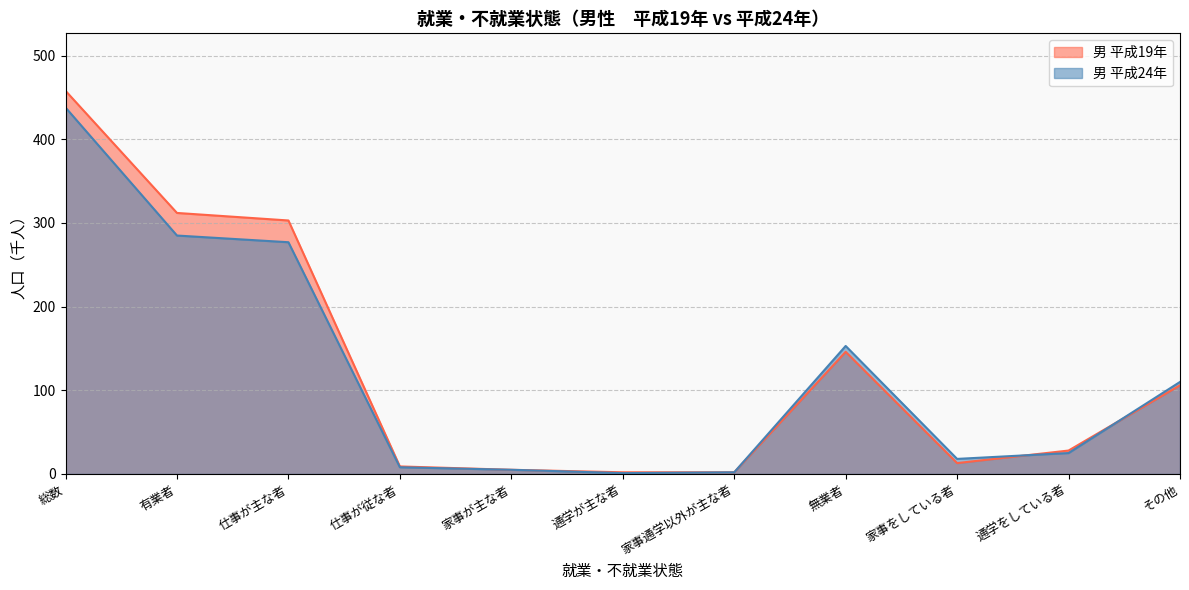

What is the value of the 男 平成24年 point at the 2nd from the left?

285